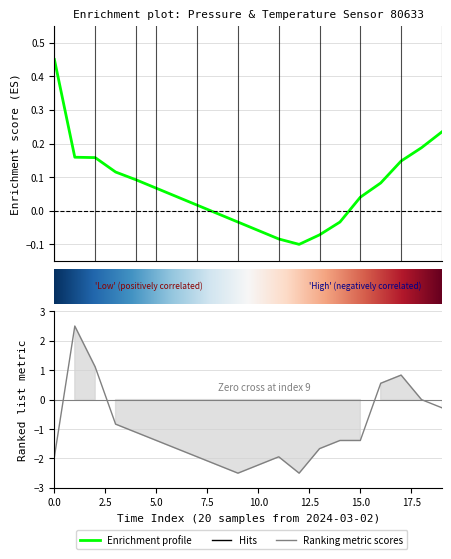

What is the sum of all pressure values?

1.4